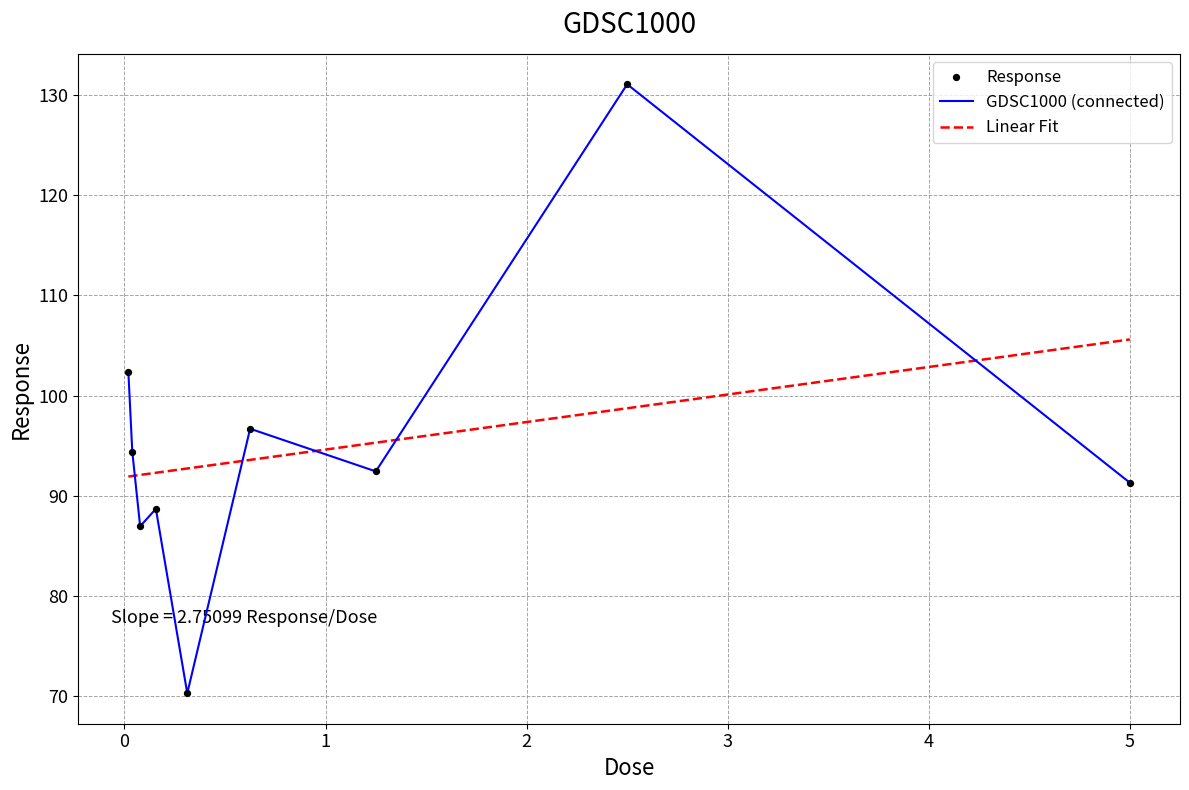

Which series ends up on top after the final intersection of Linear Fit and GDSC1000 (connected)?

Linear Fit